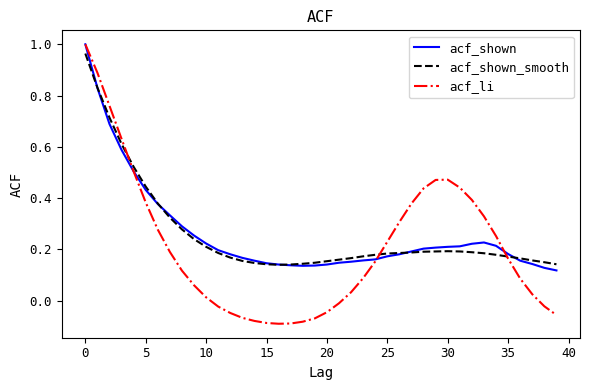

Which series has the widest spread of values?

acf_li